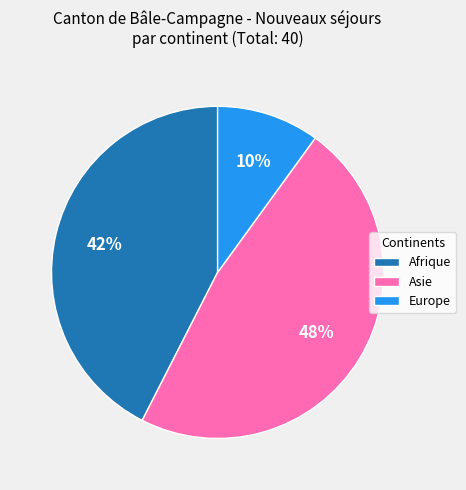

To the nearest percent, what is the average slice percentage?

33%